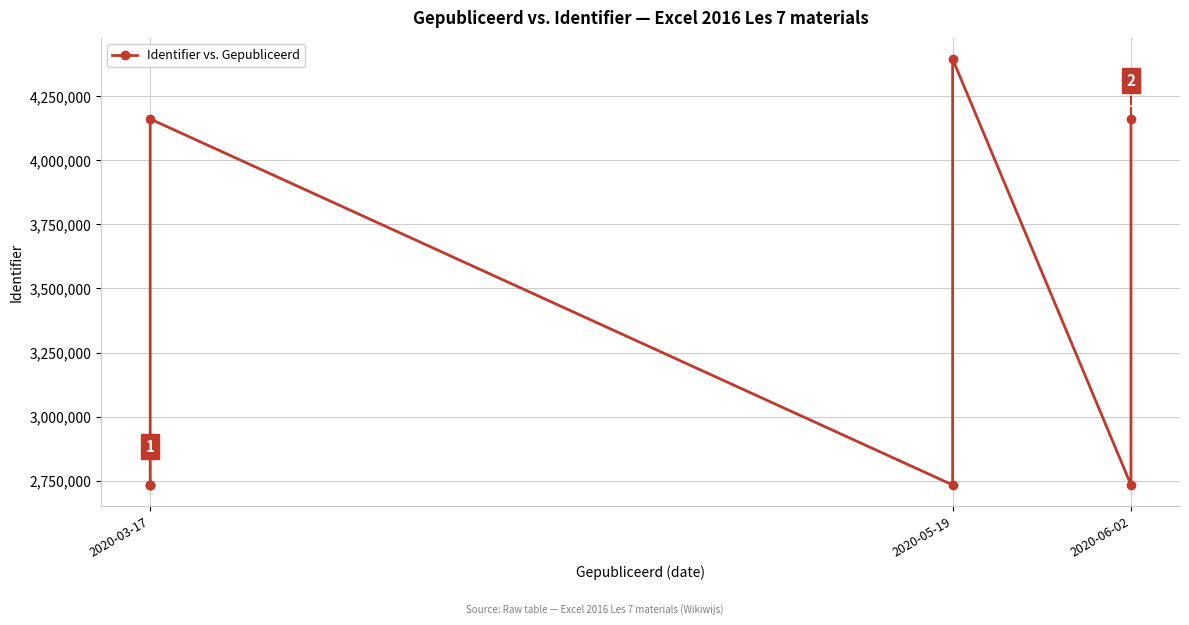

Read the value at 2020-03-17, to the nearest 50.

2733300